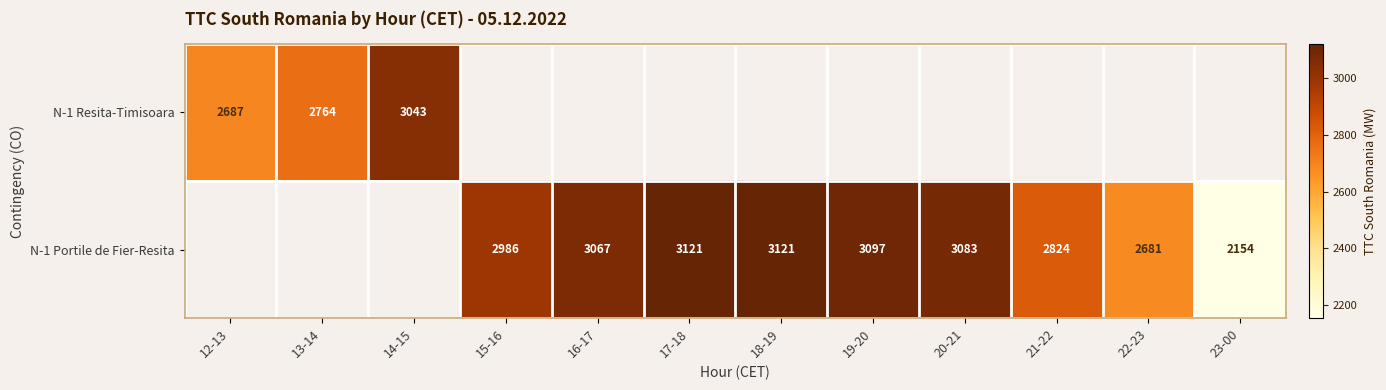

Is it true that N-1 Resita-Timisoara equals 2764 at 13-14?

True